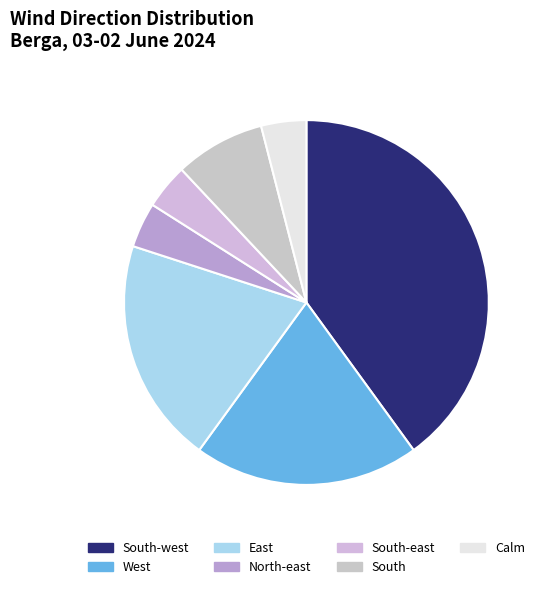

Is there any slice that represents more than half of the pie?

No